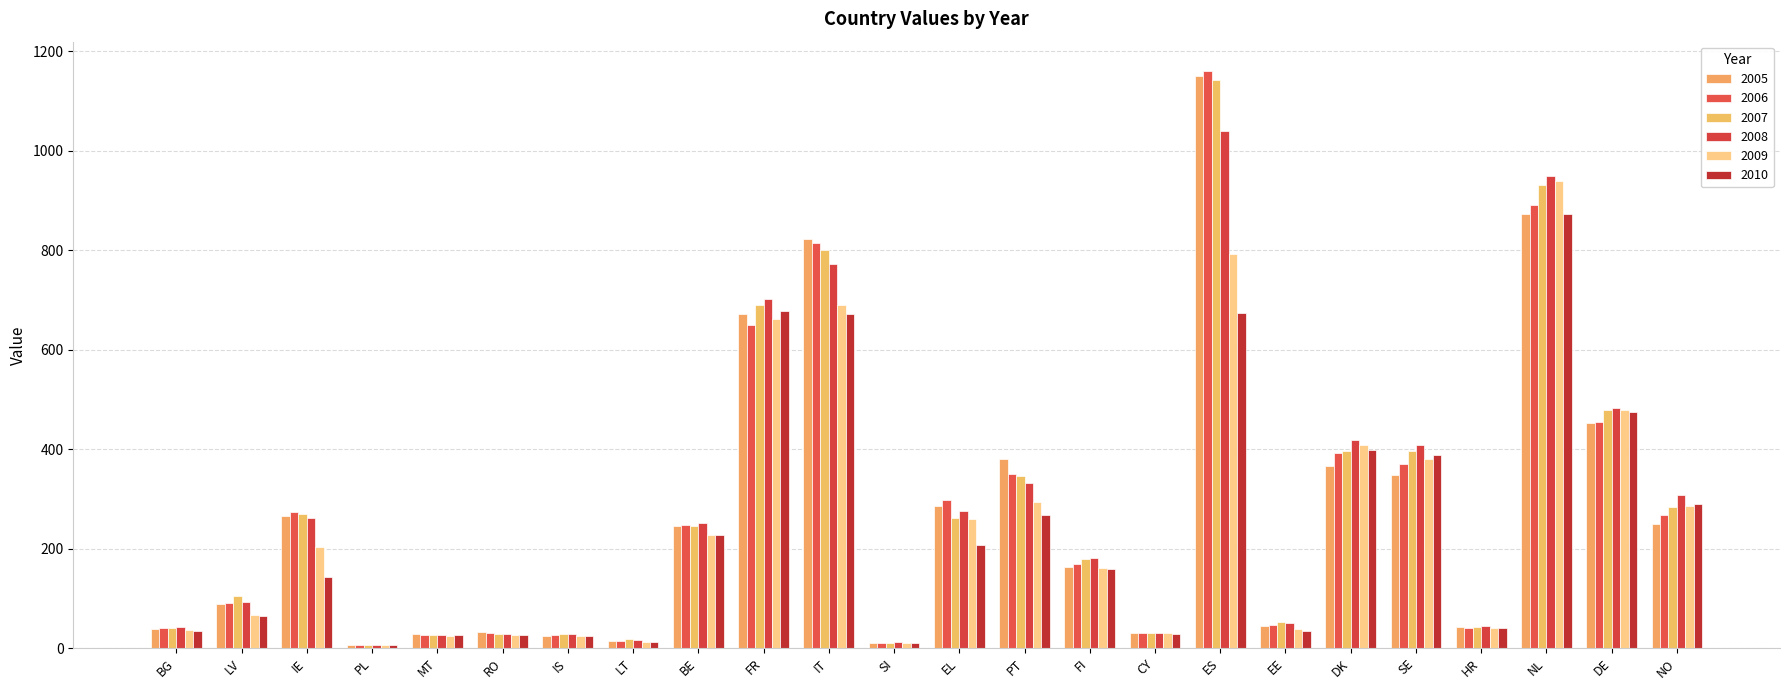

Are the bars grouped side by side (vs. stacked)?

Yes